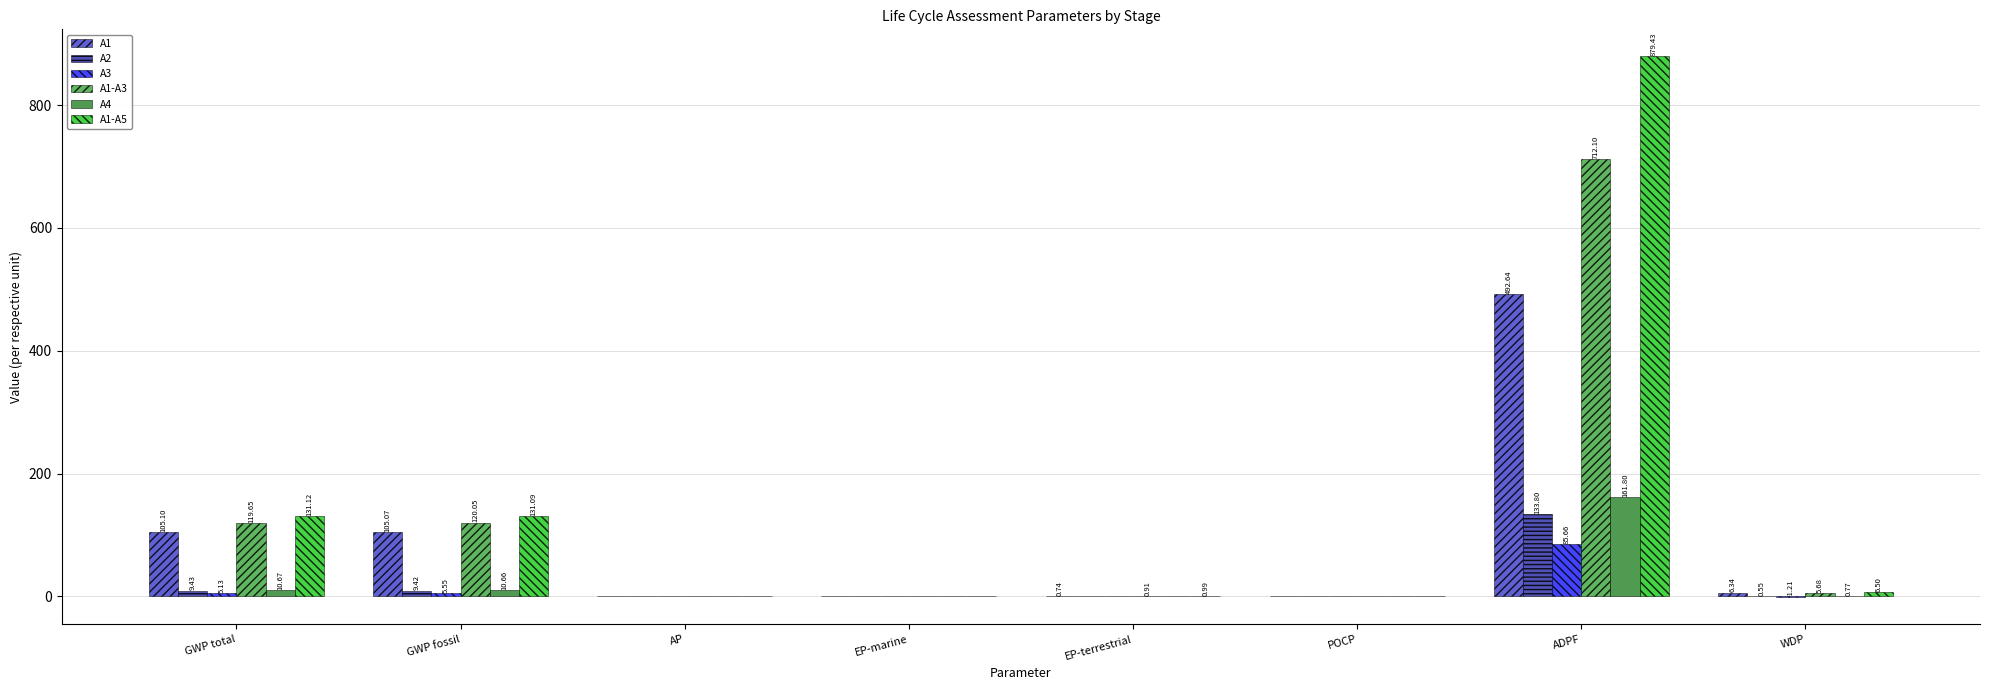

What are all the series names shown in the legend?

A1, A2, A3, A1-A3, A4, A1-A5